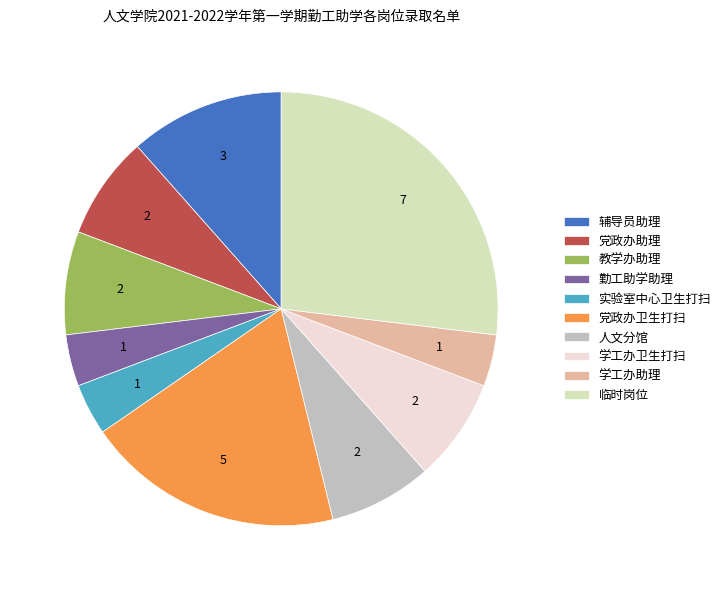

What is the ratio of the value at 党政办助理 to the value at 党政办卫生打扫?

0.4